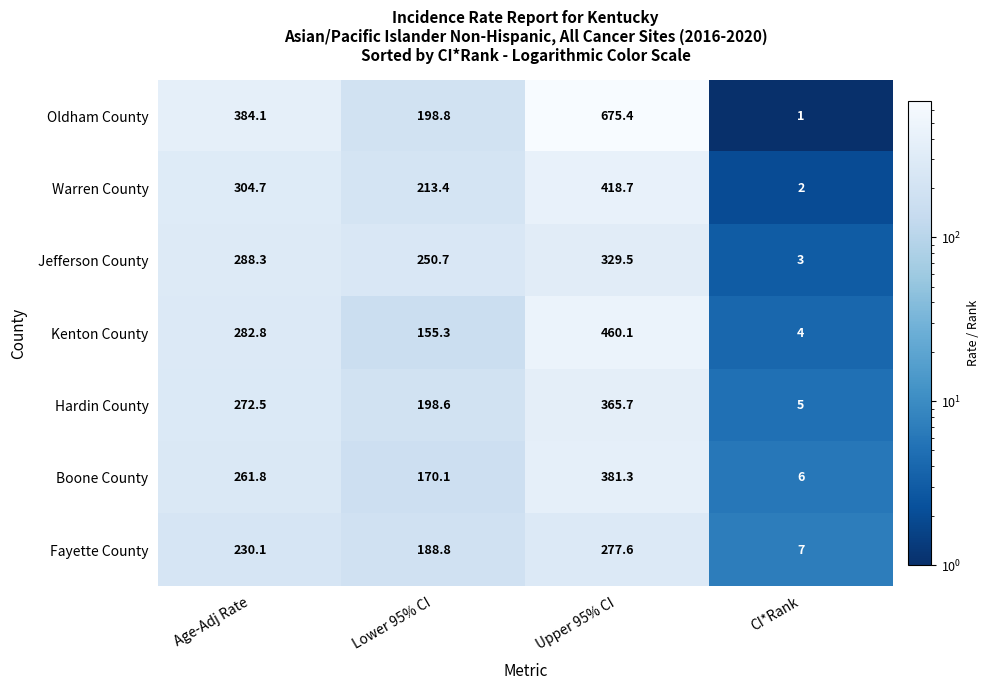

Which category has the lowest value across all series?

CI*Rank